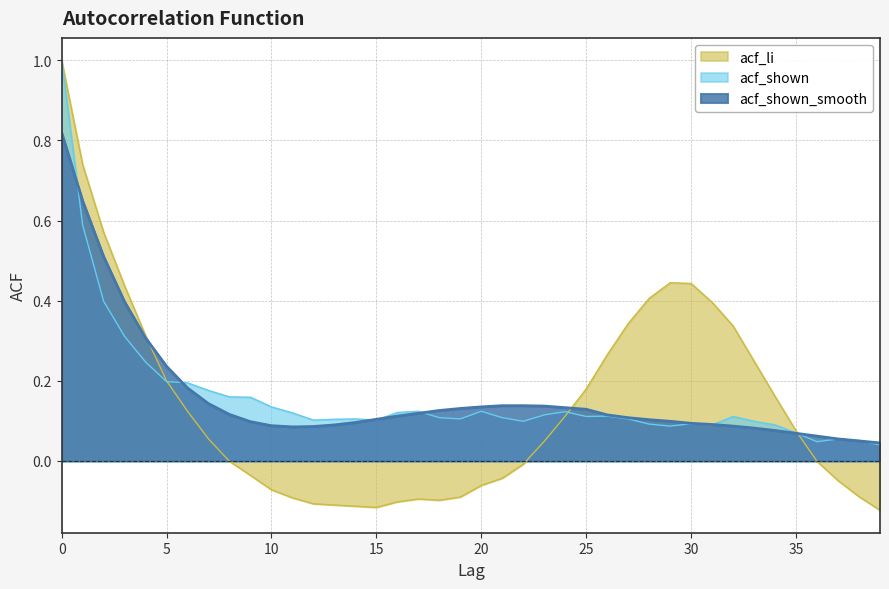

Reading left to right, what are all the values shown in this chart?

acf_shown_smooth: 0=0.8	1=0.6	2=0.5	3=0.4	4=0.3	5=0.2	6=0.2	7=0.1	8=0.1	9=0.1	10=0.1	11=0.1	12=0.1	13=0.1	14=0.1	15=0.1	16=0.1	17=0.1	18=0.1	19=0.1	20=0.1	21=0.1	22=0.1	23=0.1	24=0.1	25=0.1	26=0.1	27=0.1	28=0.1	29=0.1	30=0.1	31=0.1	32=0.1	33=0.1	34=0.1	35=0.1	36=0.1	37=0.1	38=0.1	39=0.0
acf_shown: 0=1.0	1=0.6	2=0.4	3=0.3	4=0.2	5=0.2	6=0.2	7=0.2	8=0.2	9=0.2	10=0.1	11=0.1	12=0.1	13=0.1	14=0.1	15=0.1	16=0.1	17=0.1	18=0.1	19=0.1	20=0.1	21=0.1	22=0.1	23=0.1	24=0.1	25=0.1	26=0.1	27=0.1	28=0.1	29=0.1	30=0.1	31=0.1	32=0.1	33=0.1	34=0.1	35=0.1	36=0.0	37=0.1	38=0.1	39=0.0
acf_li: 0=1.0	1=0.7	2=0.6	3=0.4	4=0.3	5=0.2	6=0.1	7=0.1	8=-0.0	9=-0.0	10=-0.1	11=-0.1	12=-0.1	13=-0.1	14=-0.1	15=-0.1	16=-0.1	17=-0.1	18=-0.1	19=-0.1	20=-0.1	21=-0.0	22=-0.0	23=0.0	24=0.1	25=0.2	26=0.3	27=0.3	28=0.4	29=0.4	30=0.4	31=0.4	32=0.3	33=0.2	34=0.2	35=0.1	36=-0.0	37=-0.0	38=-0.1	39=-0.1